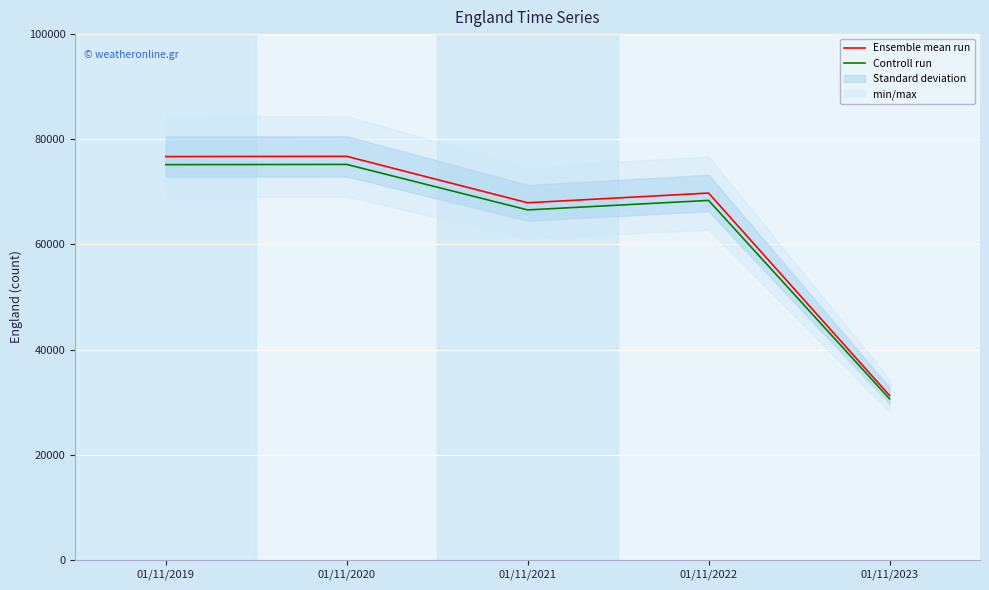

How many categories are shown in the chart?

5